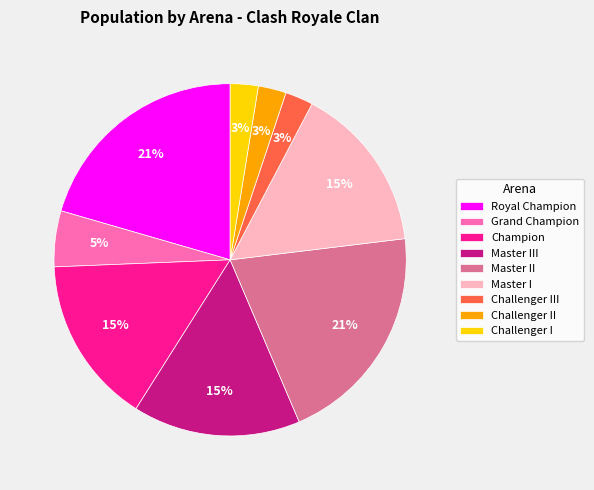

The Royal Champion slice represents 1% of the pie. True or false?

False